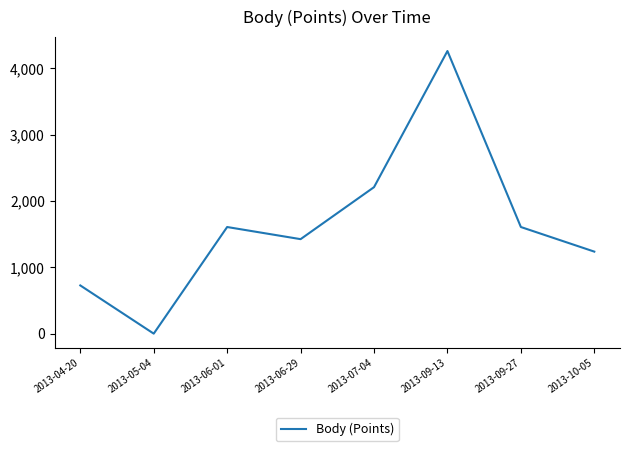

What is the change in value from 2013-04-20 to 2013-05-04?

-727